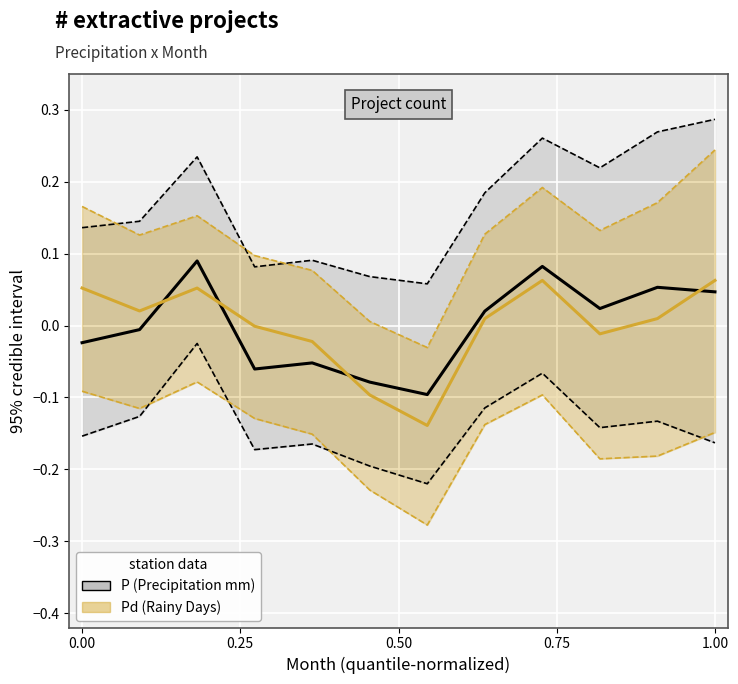

What is the greatest value displayed?

0.1